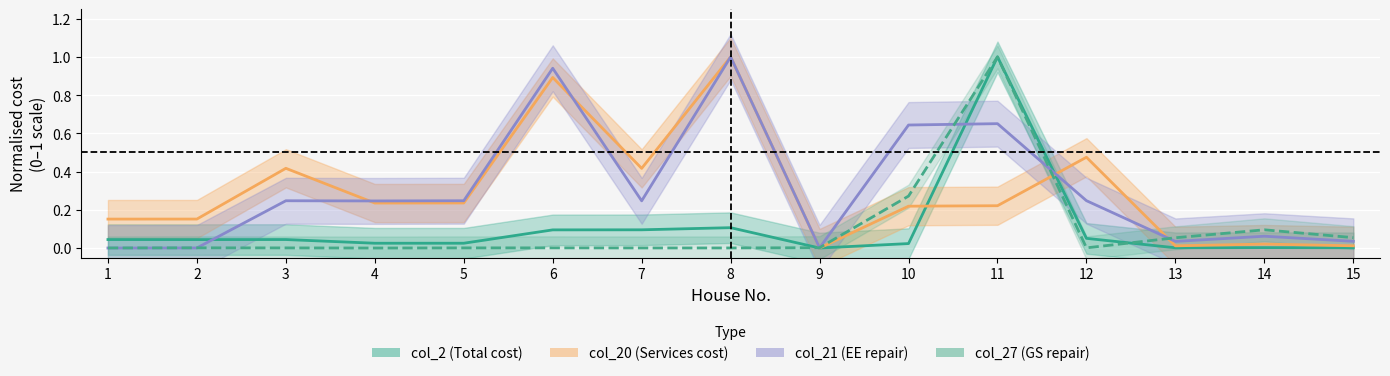

Which category has the highest value across all series?

11